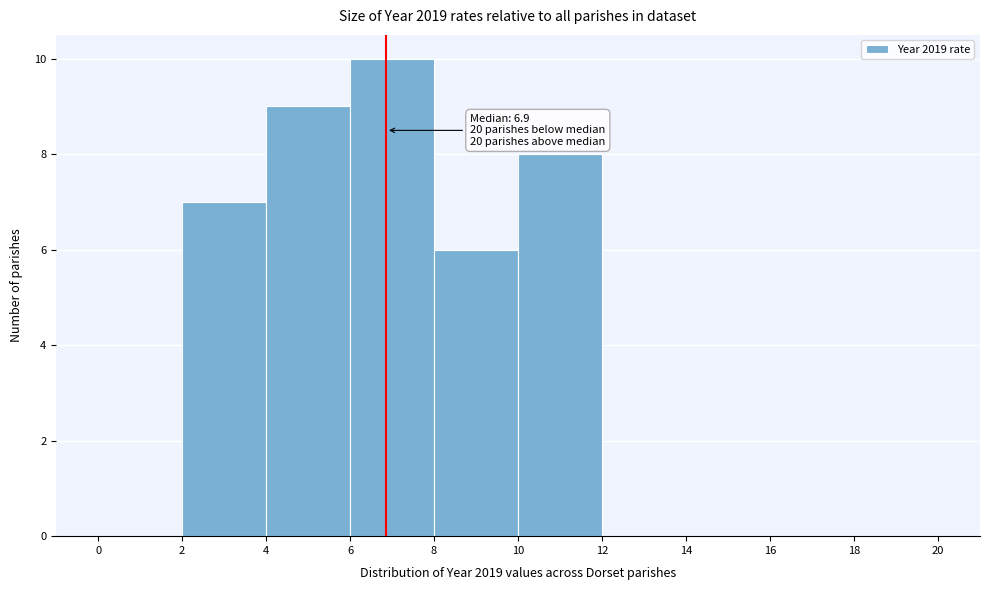

Over which range of the x-axis is the bar tallest?

6 to 8